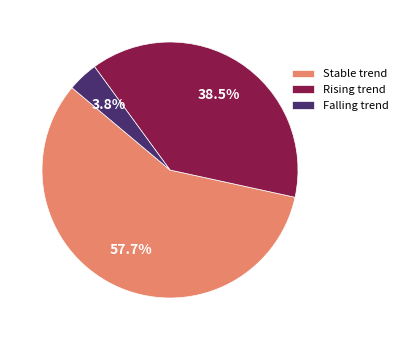

Which category accounts for the majority?

Stable trend